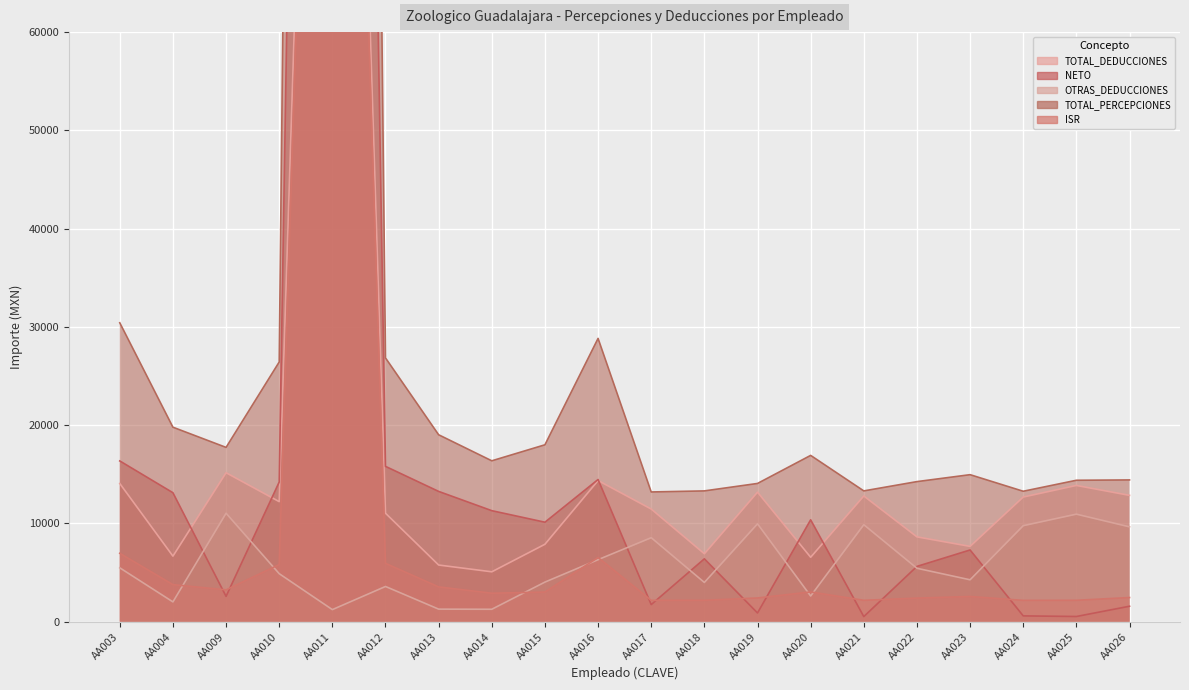

Which series has the largest range (max minus min)?

TOTAL_PERCEPCIONES